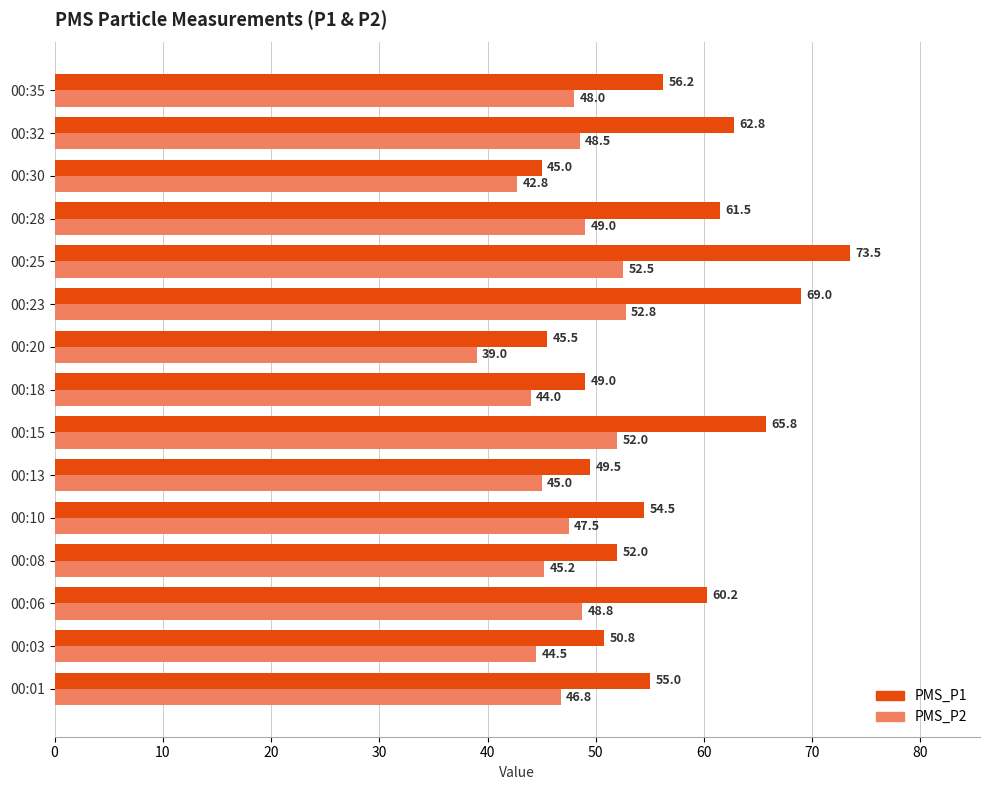

What is the smallest value displayed?

39.0